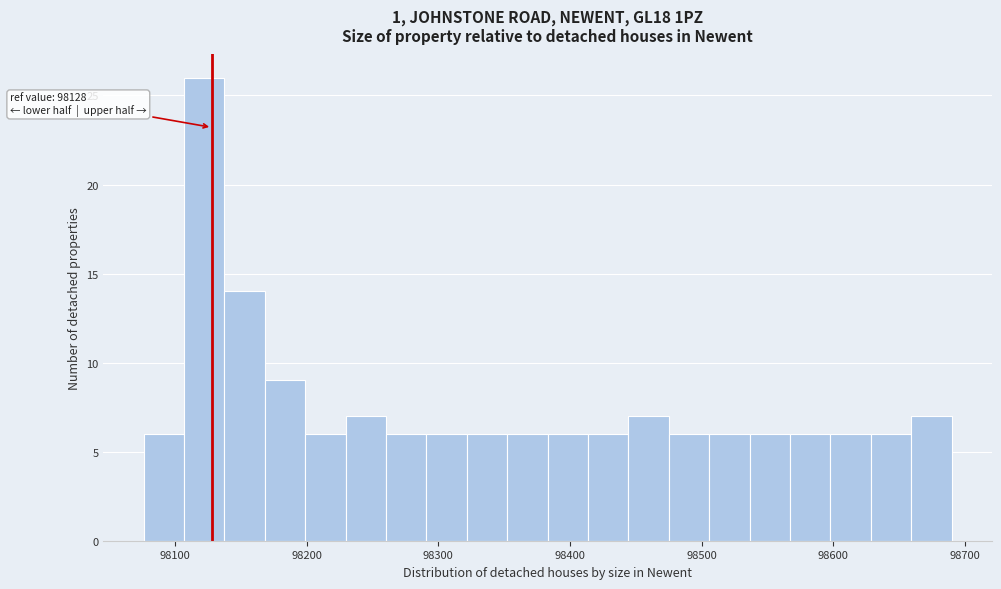

Read against the x-axis, roughly where is the centre of the tallest bar?

98120